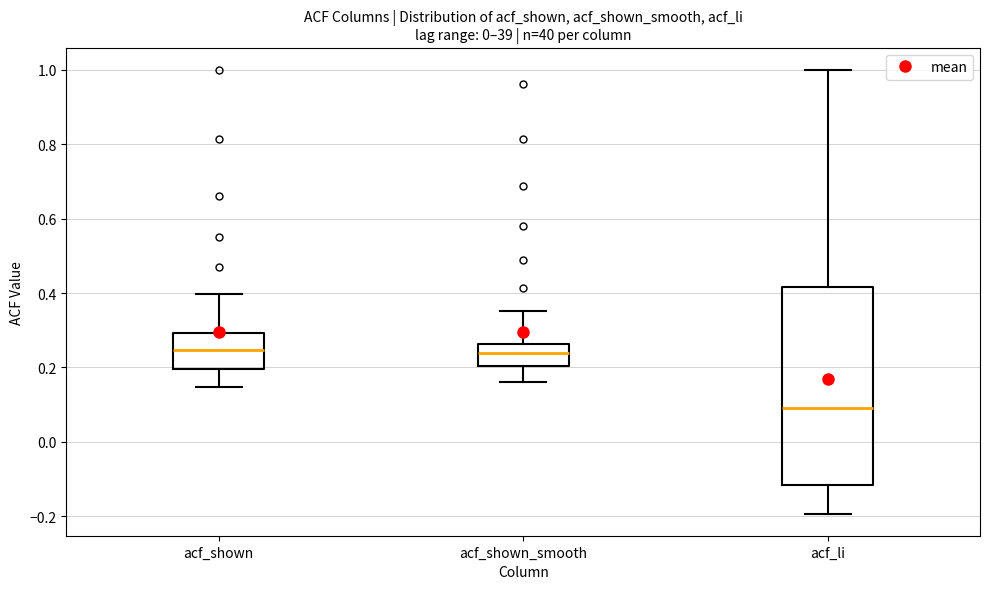

Comparing the boxes themselves (not the whiskers), which one is the tallest?

acf_li